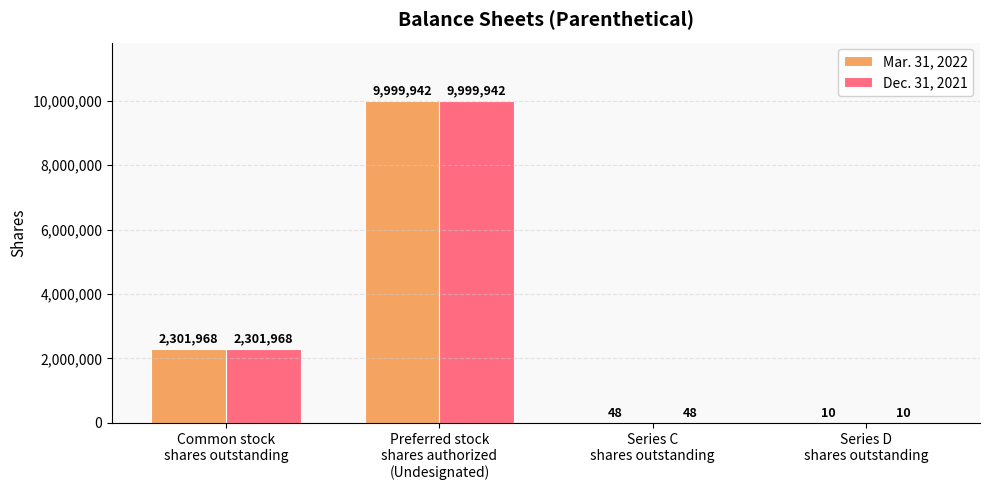

What is the sum of all Mar. 31, 2022 values?

12301968